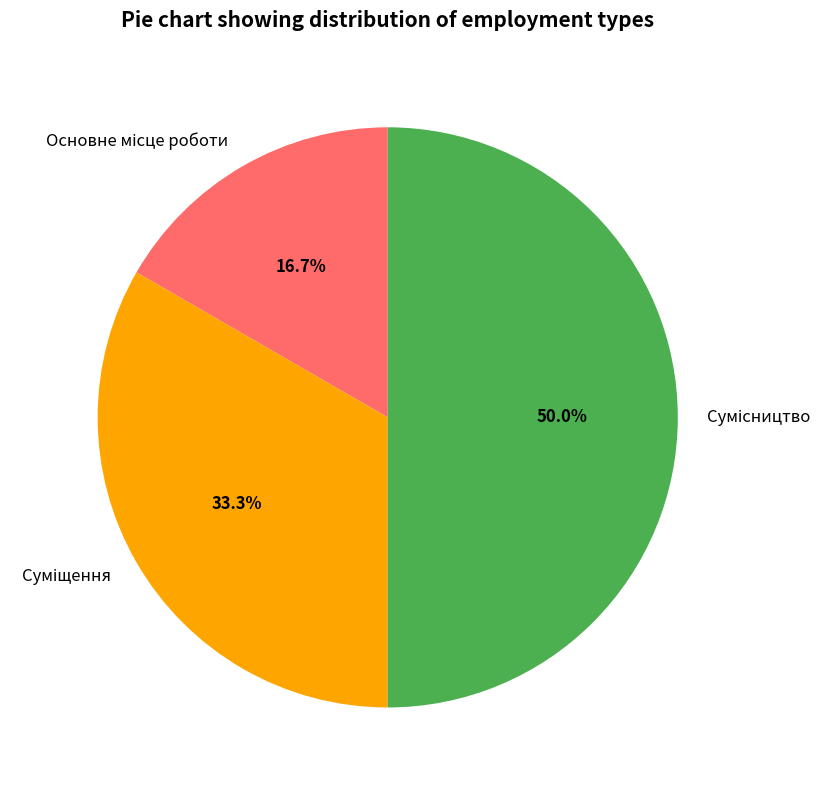

Between Основне місце роботи and Суміщення, which is larger?

Суміщення